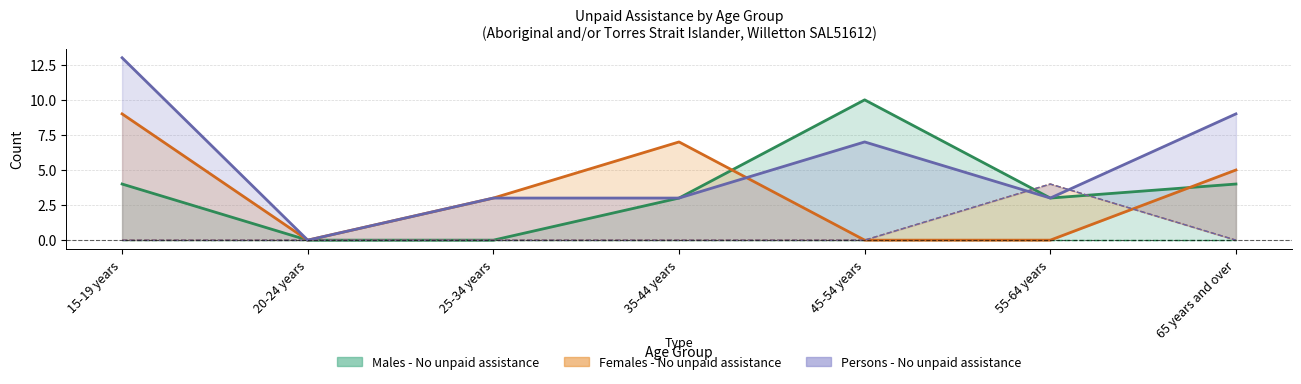

Is the value of Males - No unpaid assistance at 55-64 years greater than the value of Females - No unpaid assistance at 25-34 years?

No